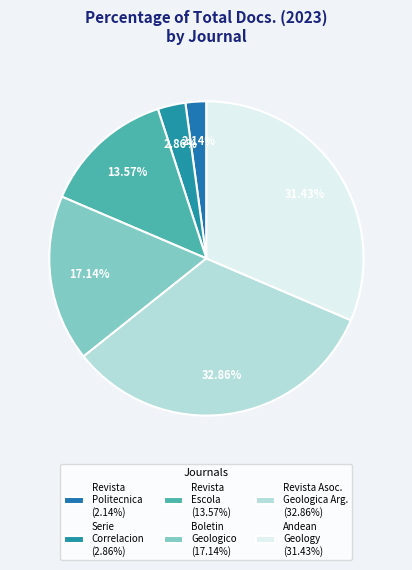

Count the number of slices in the pie.

6